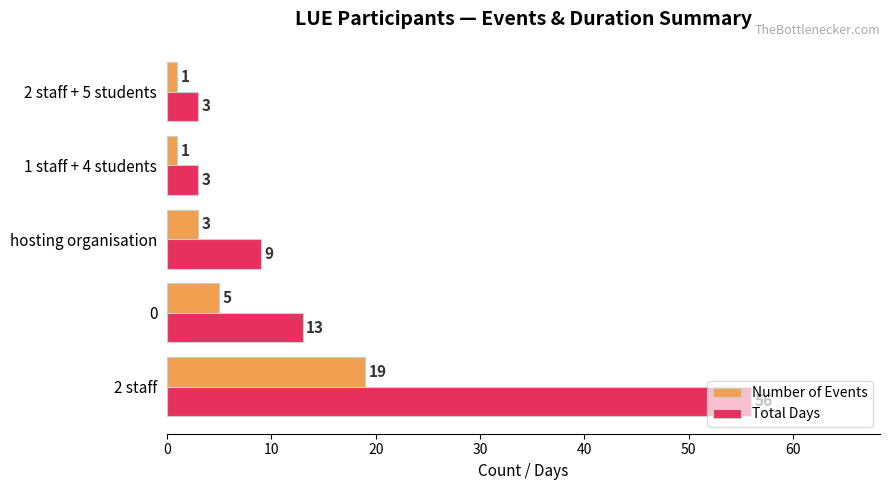

Where is Number of Events nearest to the value 10?

0